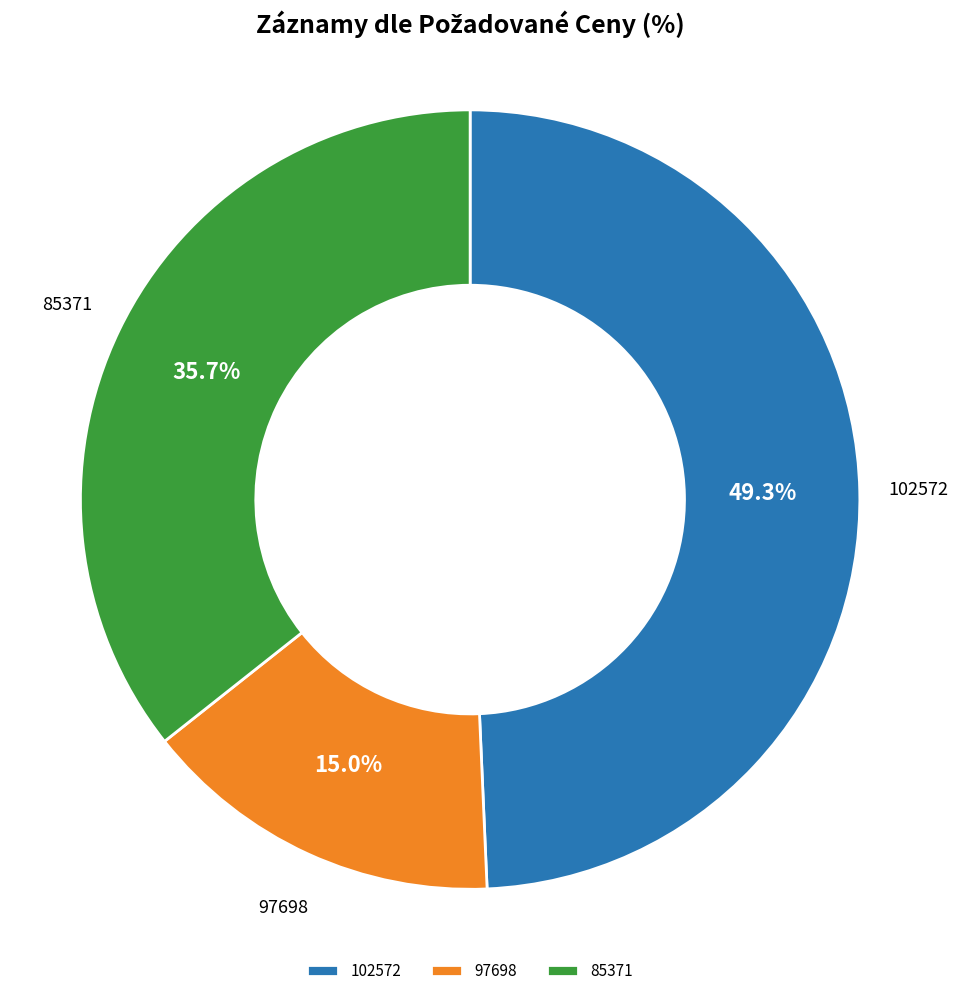

The 97698 slice represents 8% of the pie. True or false?

False